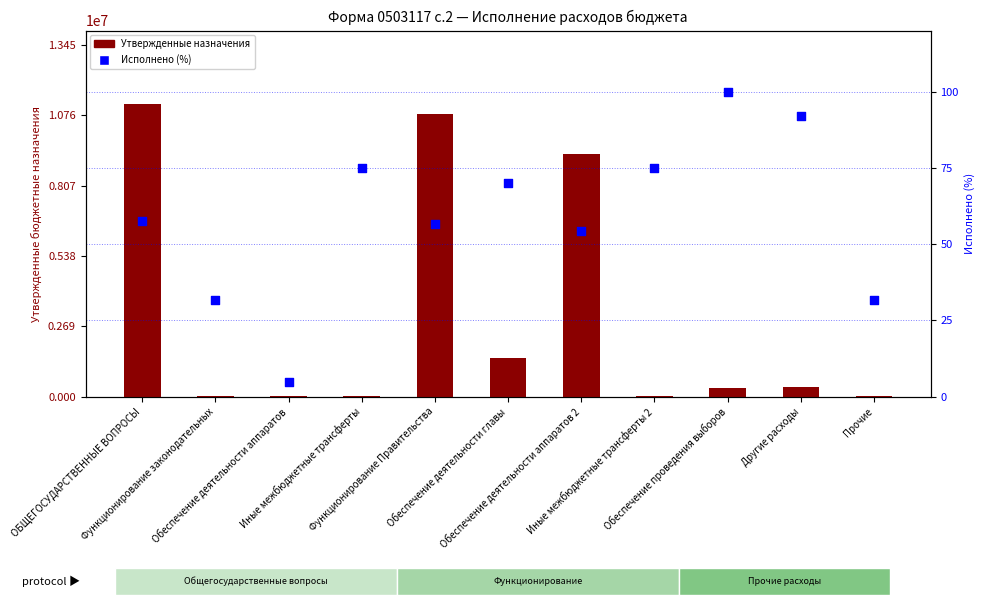

Which series has the largest total across all categories?

Утвержденные назначения